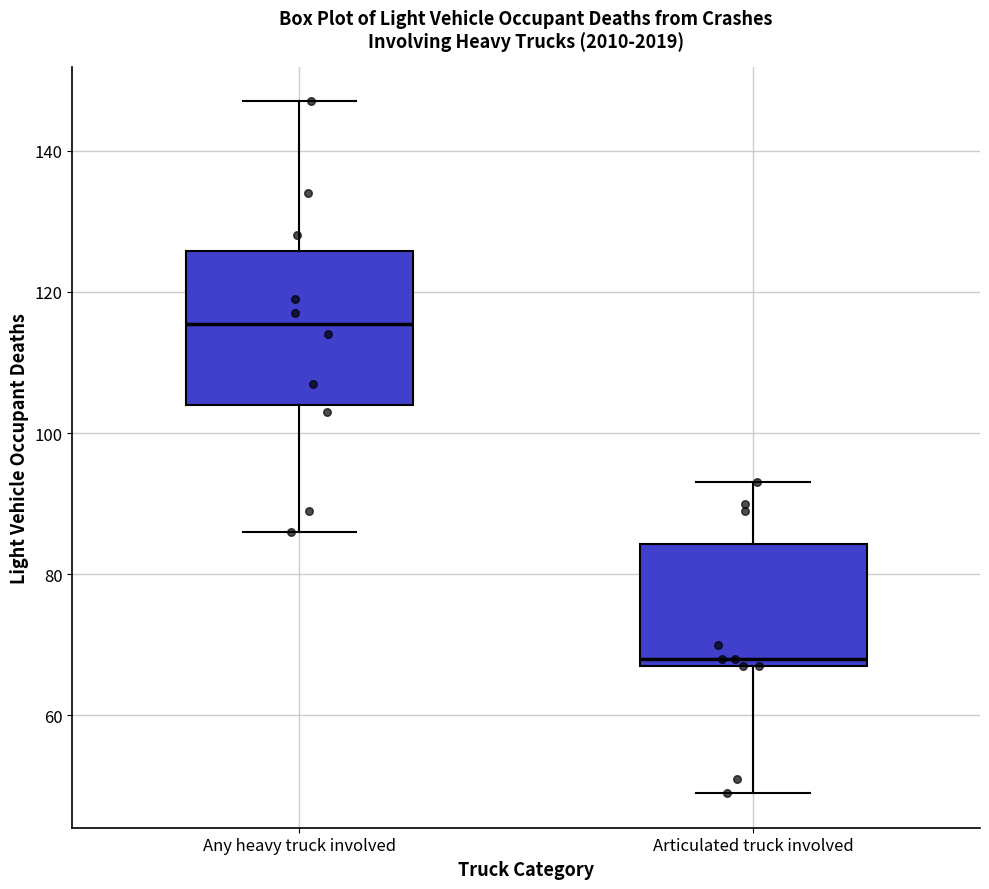

Which box is the tallest, from its lower edge to its upper edge?

Any heavy truck involved